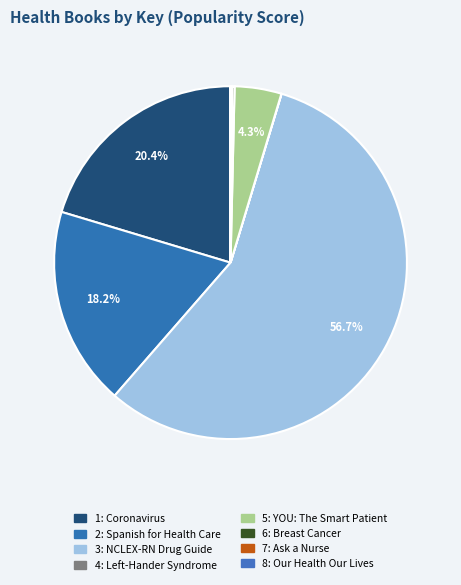

True or false: 2: Spanish for Health Care accounts for 18% of the total.

True